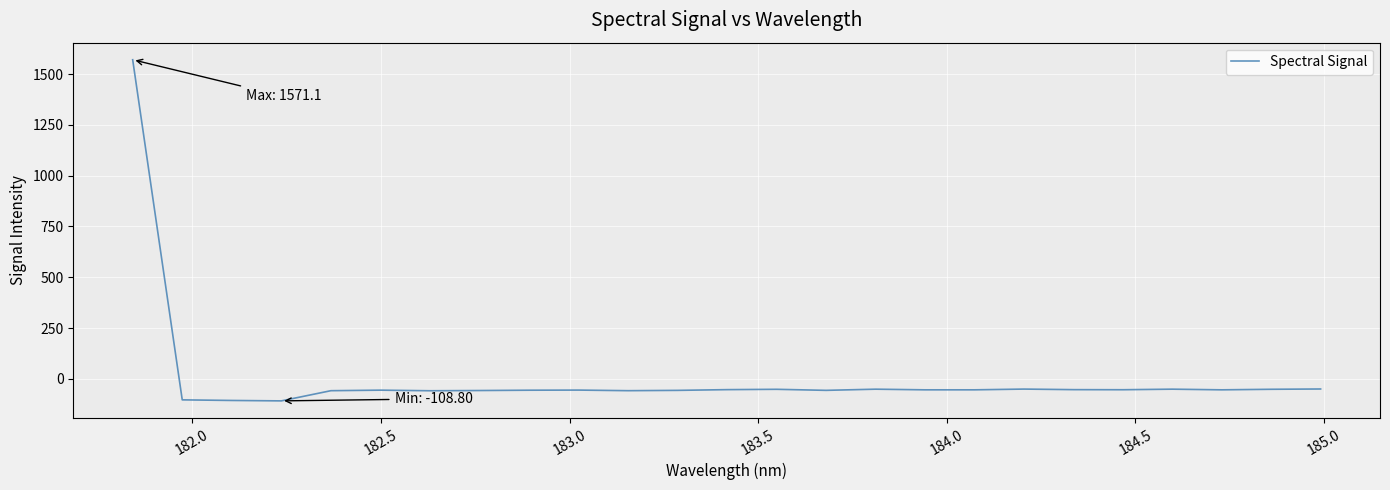

What is the maximum value shown in the chart?

1571.1